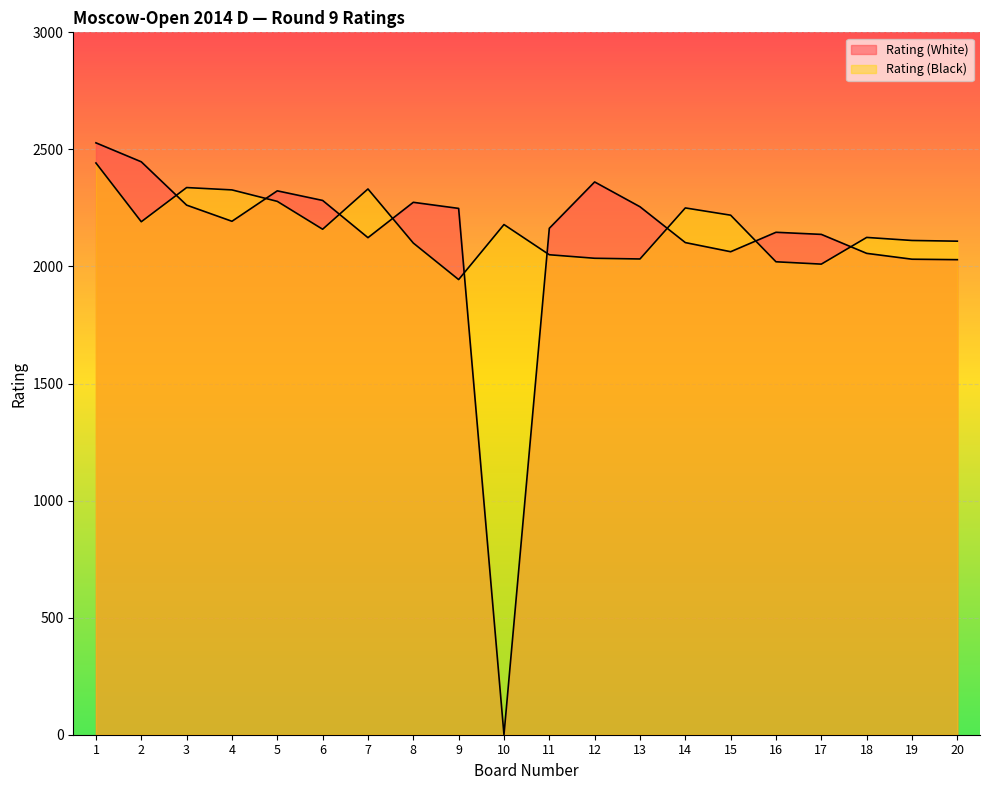

Where do Rating (Black) and Rating (White) first cross each other?

2 and 3